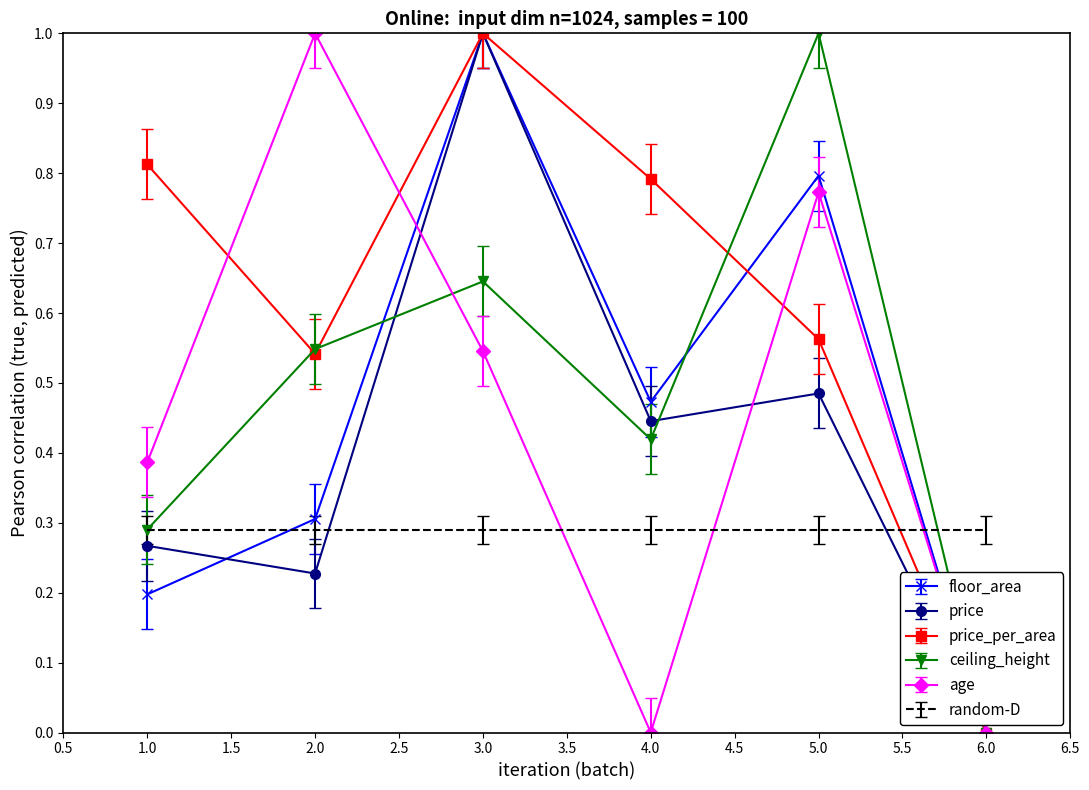

What position from the left is 5.0?

5